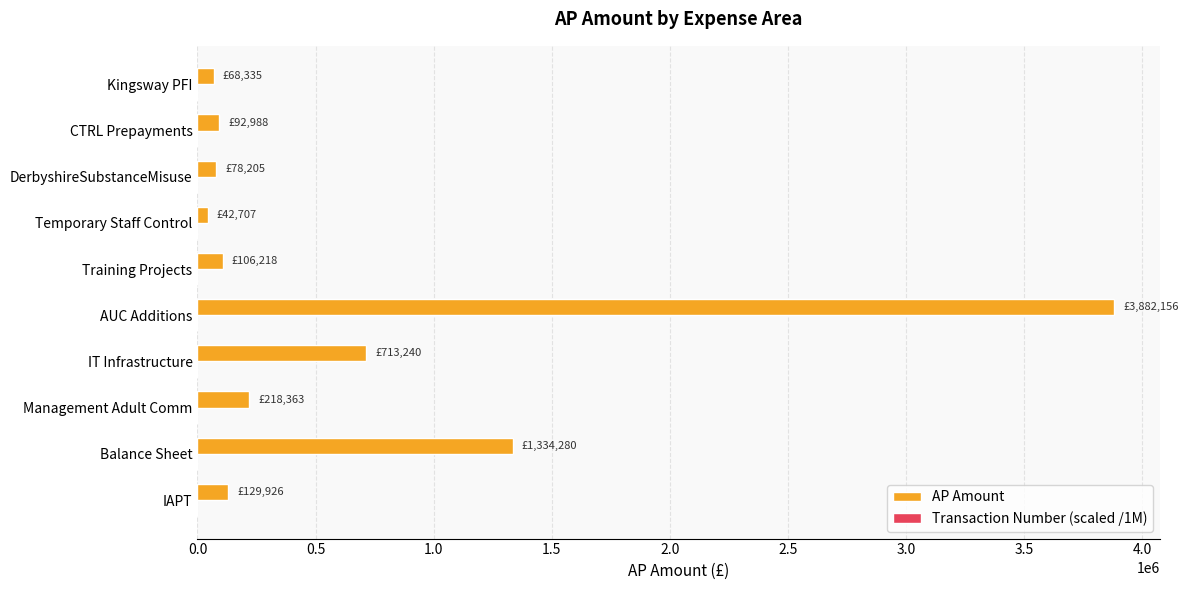

Which label corresponds to the largest value in the chart?

AUC Additions